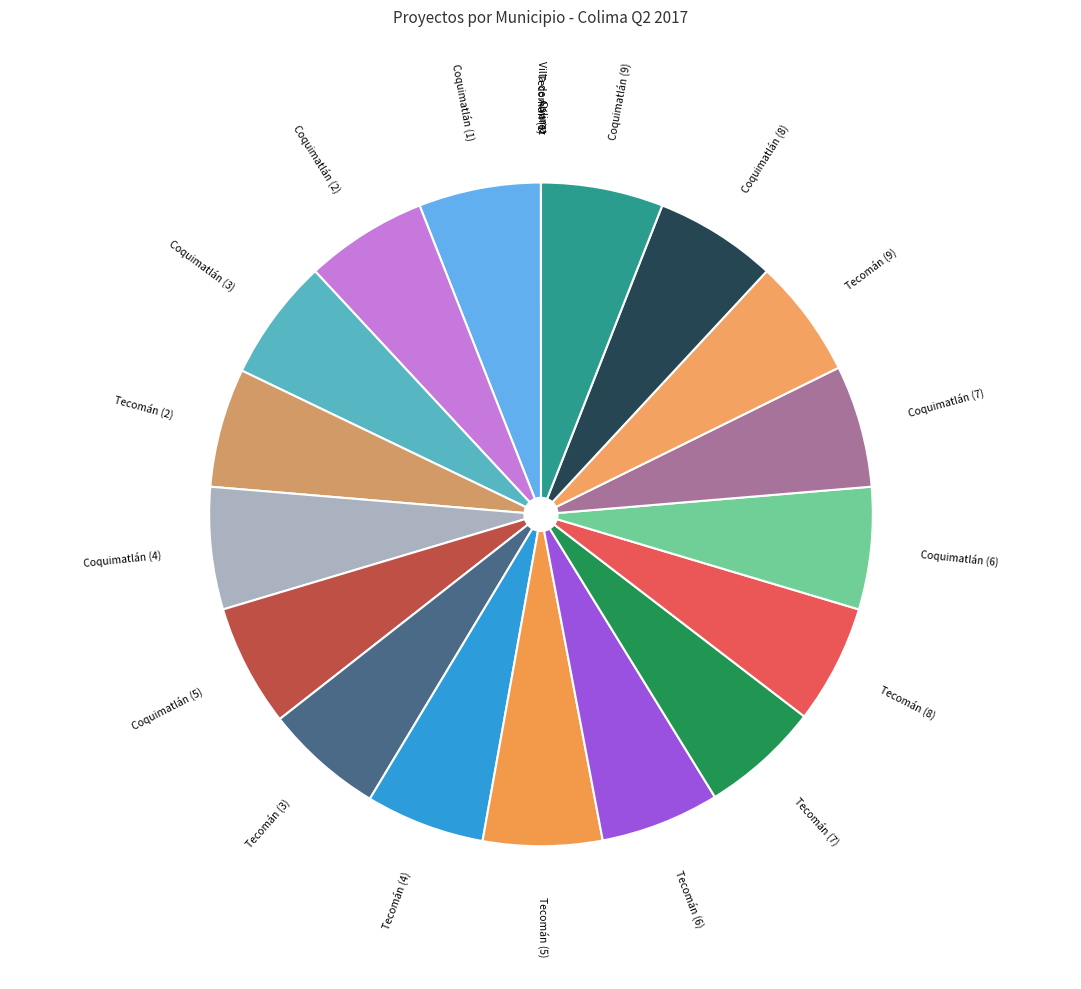

Do Tecomán (4) and Tecomán (3) together represent more than half of the pie?

No